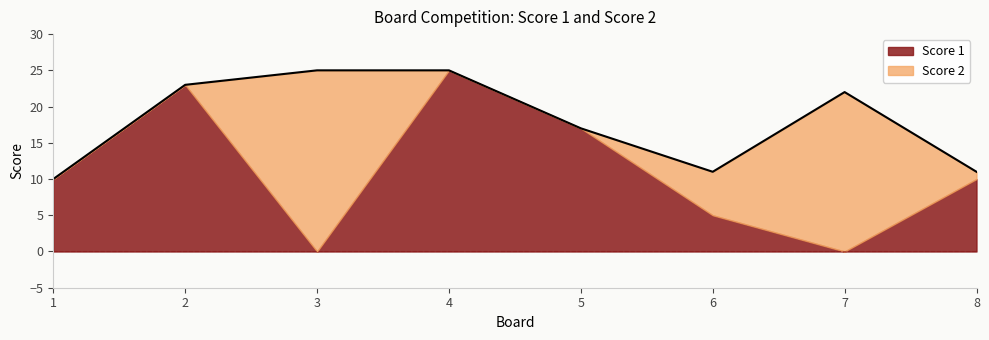

Which series has the largest total across all categories?

Score 1